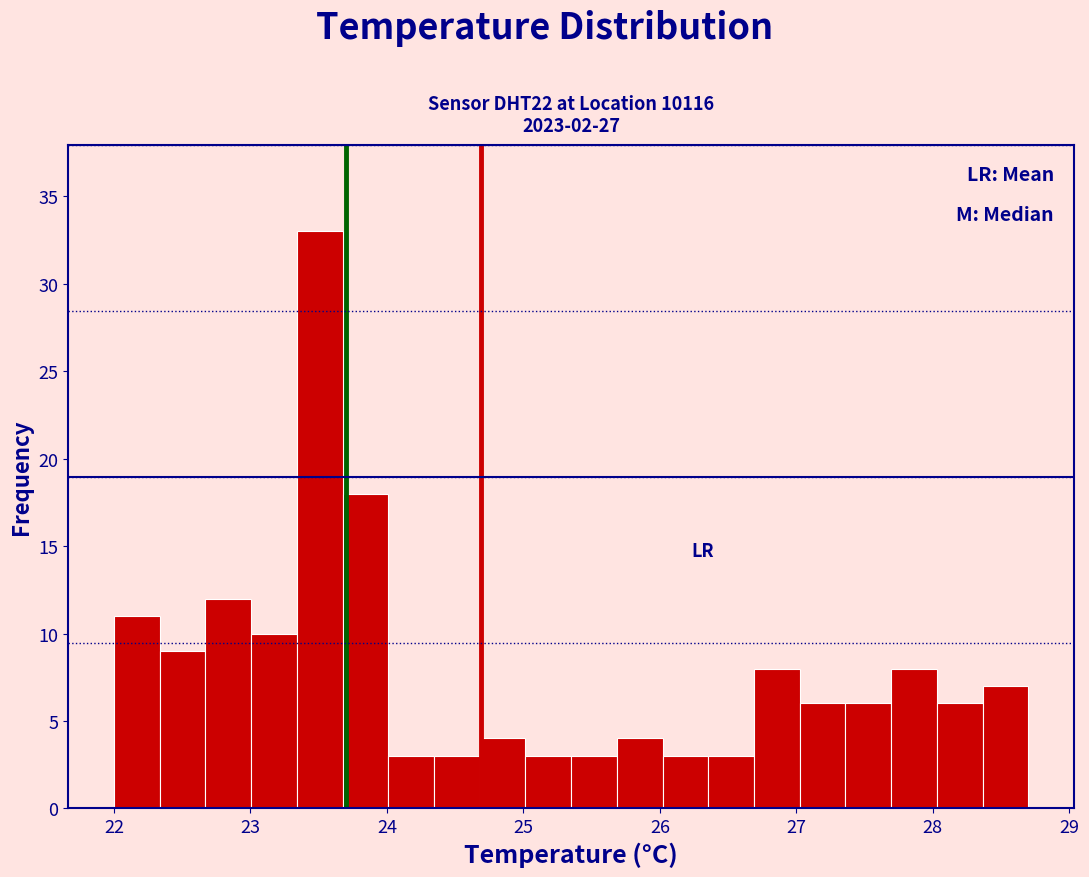

Around what value on the x-axis is the tallest bar? Give the approximate position of its centre, as read against the axis.

23.5